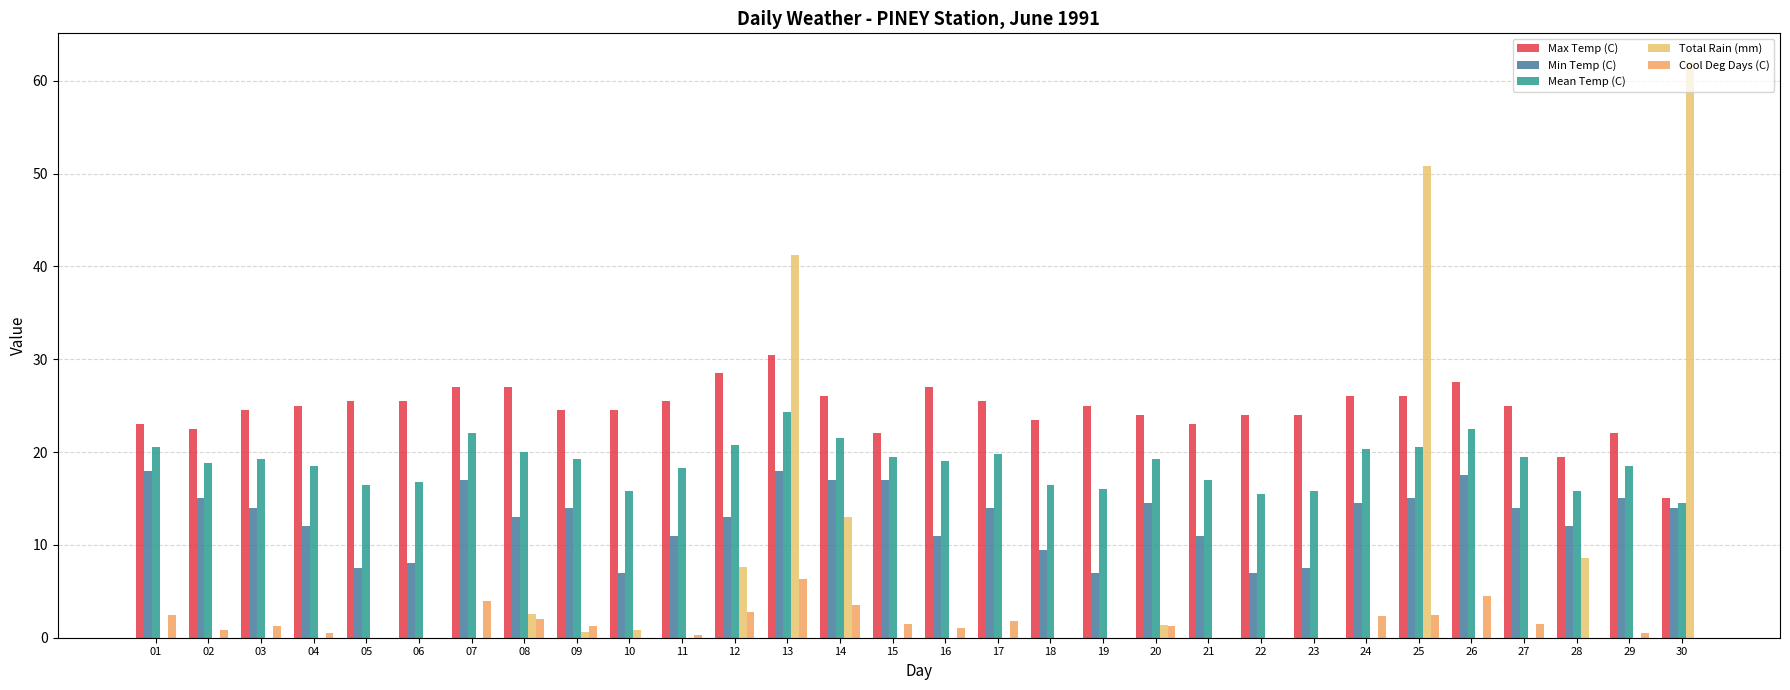

Count the number of data series in this chart.

5